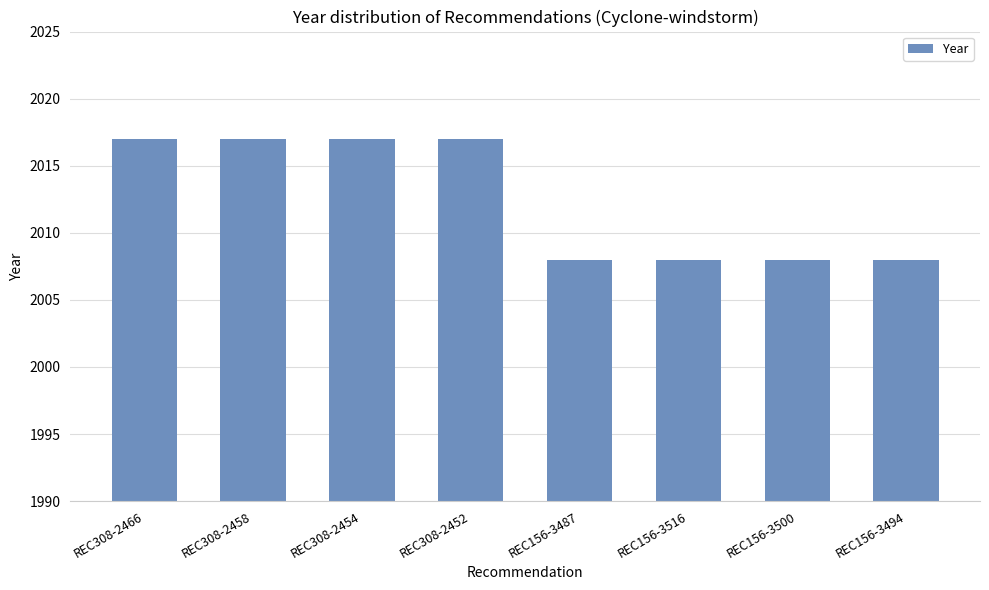

Reading right to left, extract all data points from this chart.

REC156-3494=2008	REC156-3500=2008	REC156-3516=2008	REC156-3487=2008	REC308-2452=2017	REC308-2454=2017	REC308-2458=2017	REC308-2466=2017